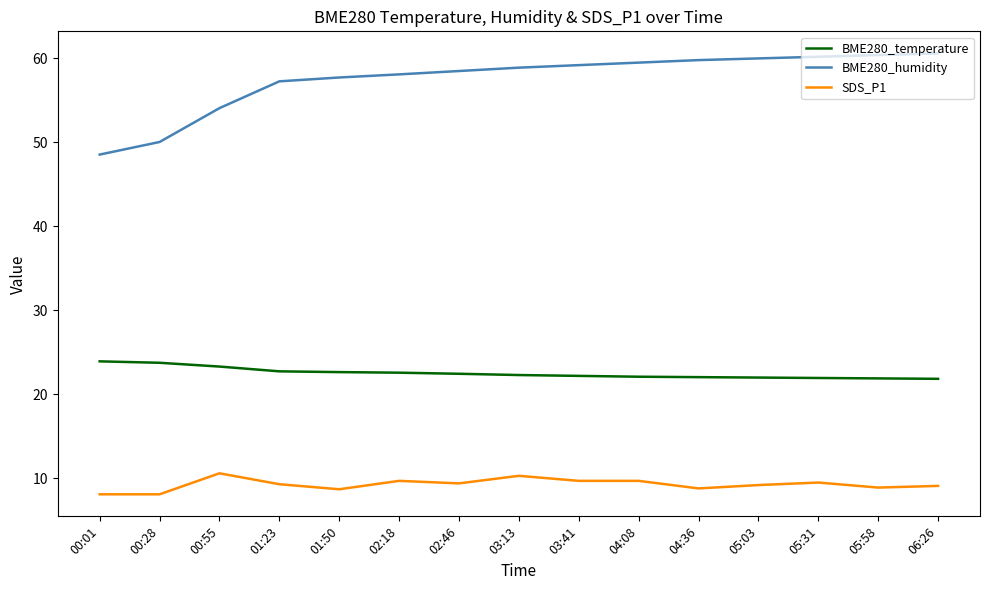

Is this an area chart (filled region under the line)?

No